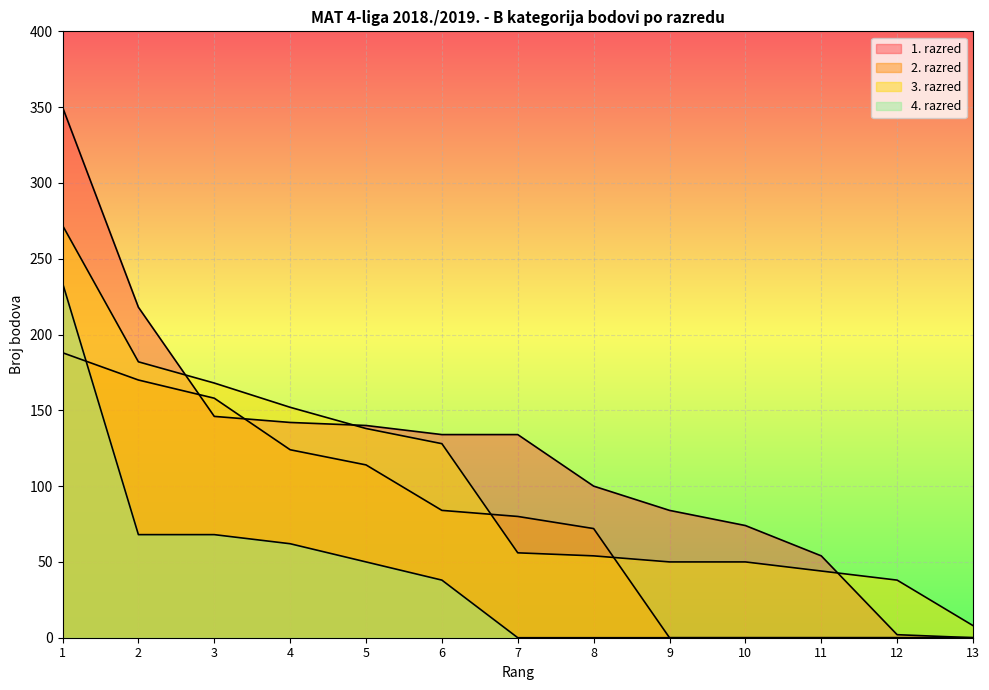

The value of 1. razred at 1 is 475. True or false?

False